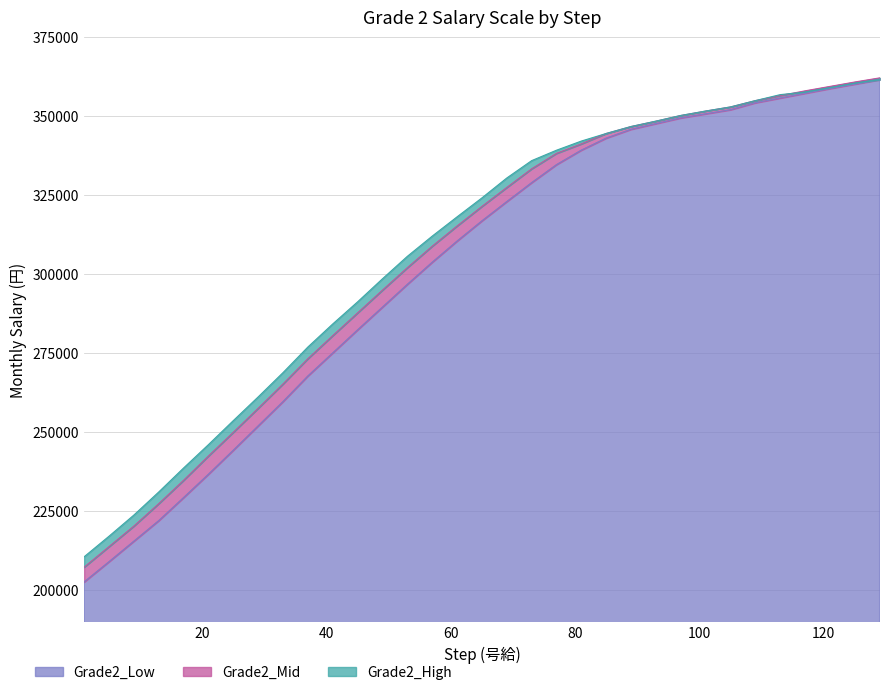

Rank the categories by Grade2_Mid value from highest to lowest.

129, 125, 121, 117, 113, 109, 105, 101, 97, 93, 89, 85, 81, 77, 73, 69, 65, 61, 57, 53, 49, 45, 41, 37, 33, 29, 25, 21, 17, 13, 9, 5, 1